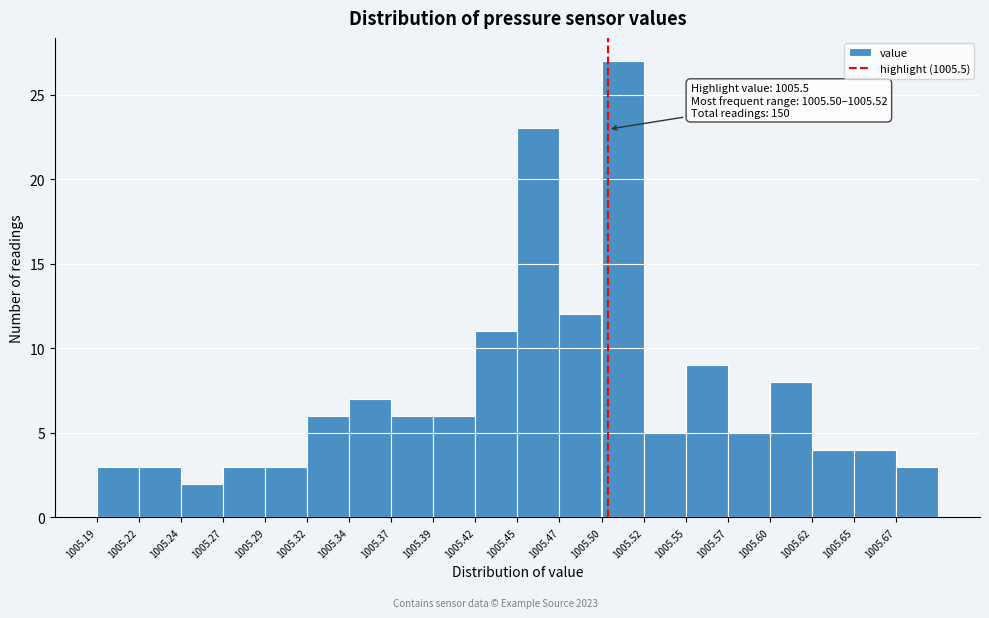

Over which range of the x-axis is the bar tallest?

1005.495 to 1005.520